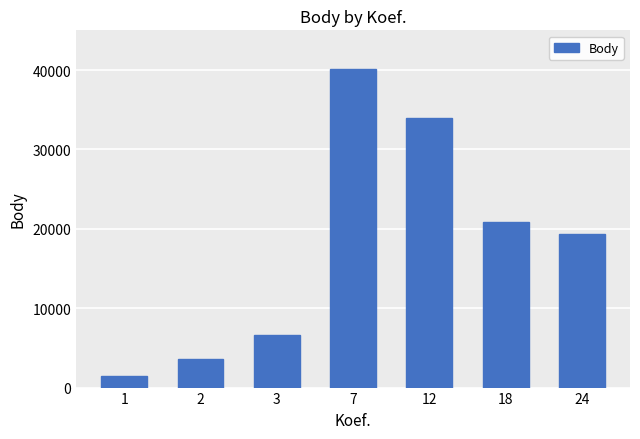

What is the sum of the values at 7 and 3?

46819